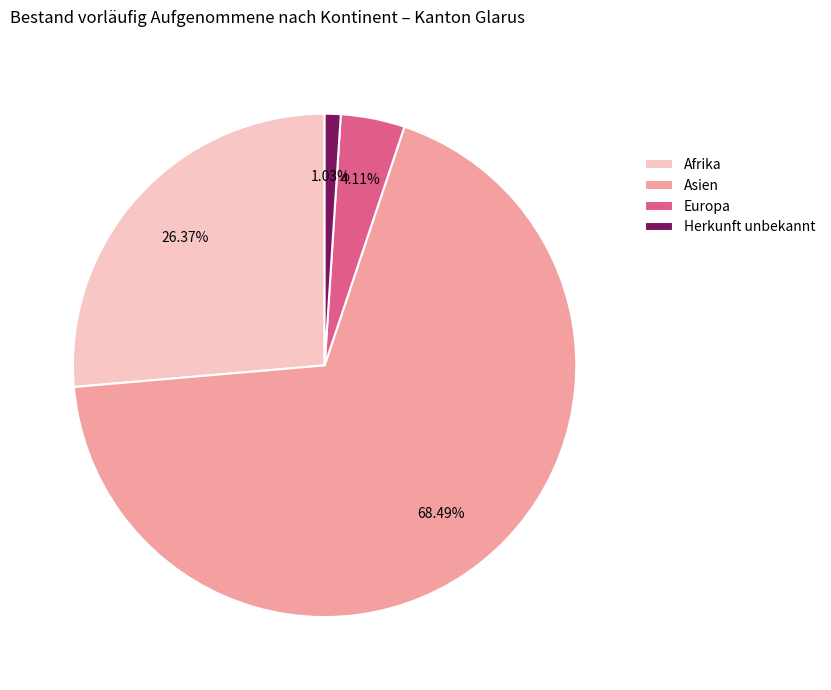

To the nearest percent, what is the average slice percentage?

25%